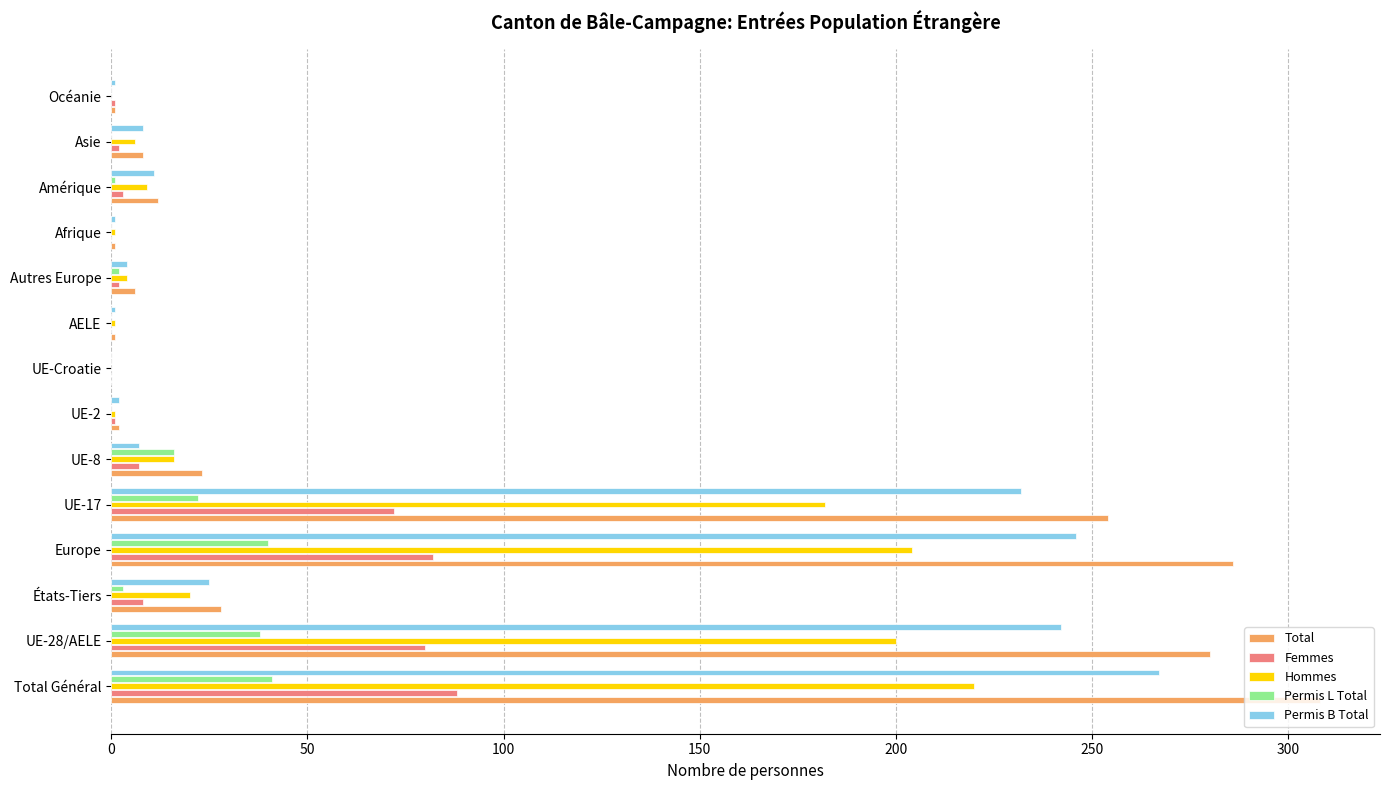

At which label is Total closest to 154?

UE-17